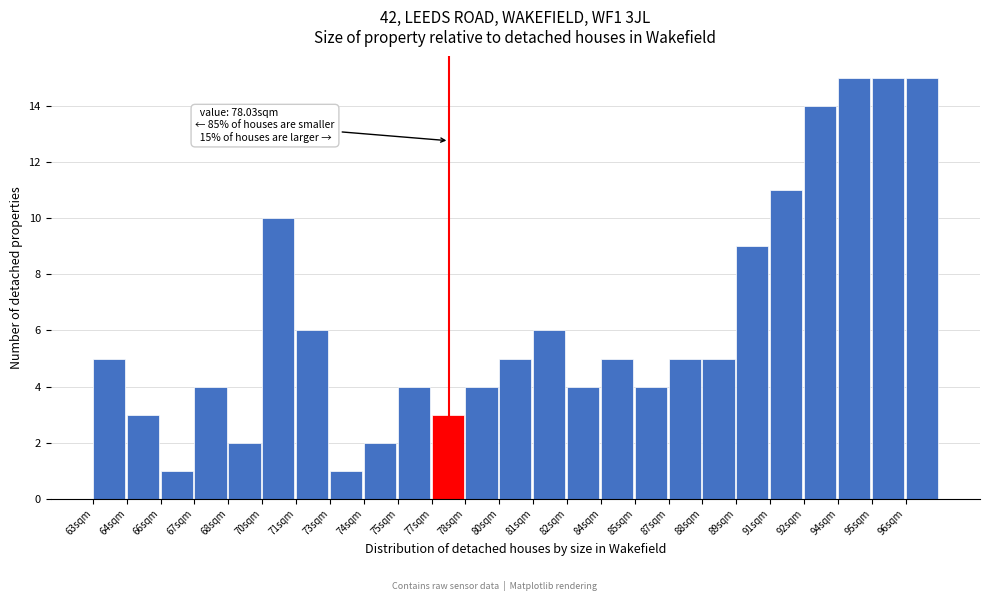

Reading left to right, transcribe all the data shown in this chart.

63sqm=5	64sqm=3	66sqm=1	67sqm=4	68sqm=2	70sqm=10	71sqm=6	73sqm=1	74sqm=2	75sqm=4	77sqm=3	78sqm=4	80sqm=5	81sqm=6	82sqm=4	84sqm=5	85sqm=4	87sqm=5	88sqm=5	89sqm=9	91sqm=11	92sqm=14	94sqm=15	95sqm=15	96sqm=15